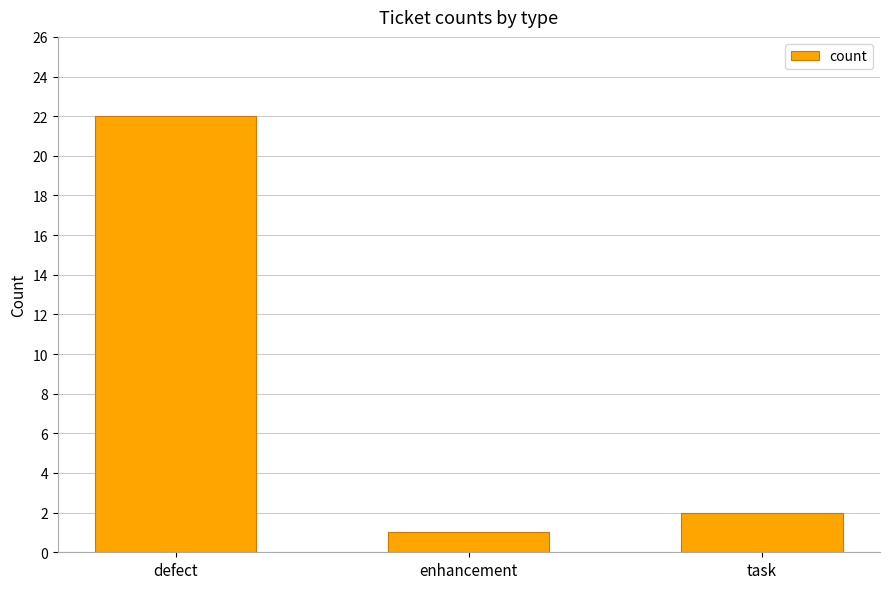

List the labels in order of value, smallest first.

enhancement, task, defect